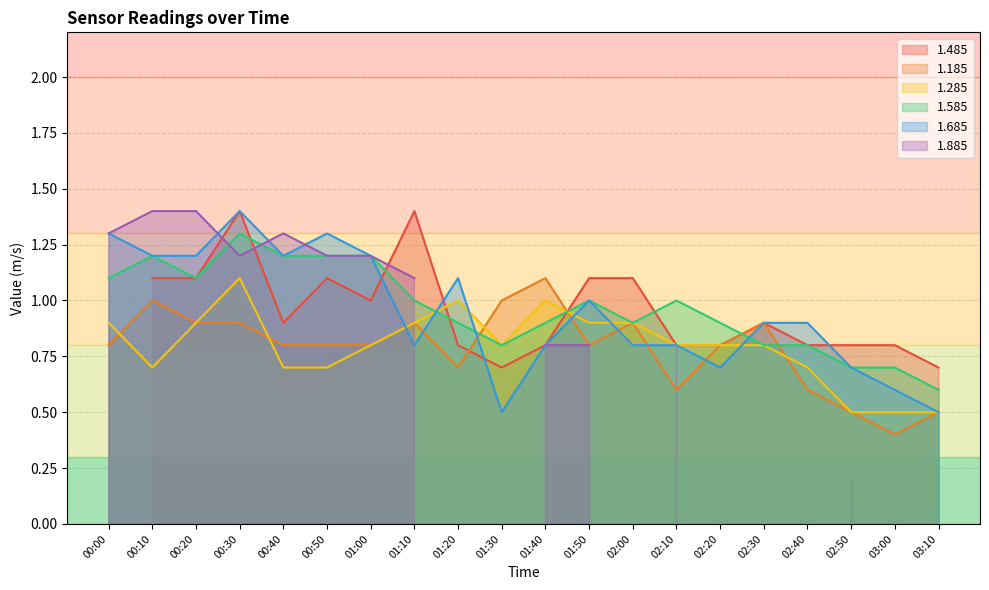

What is the label of the 1st point from the left?

00:00